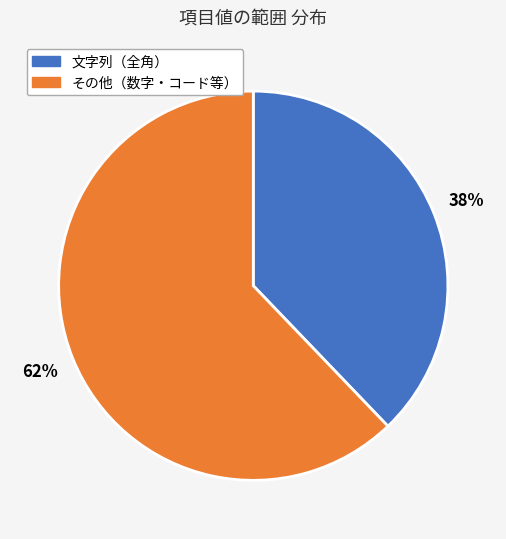

How many segments does this pie chart have?

2